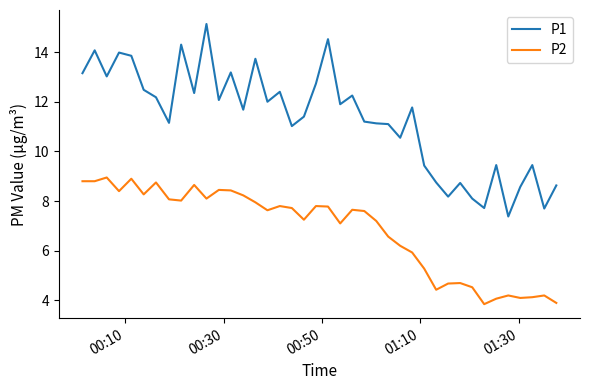

Which series has the largest total across all categories?

P1